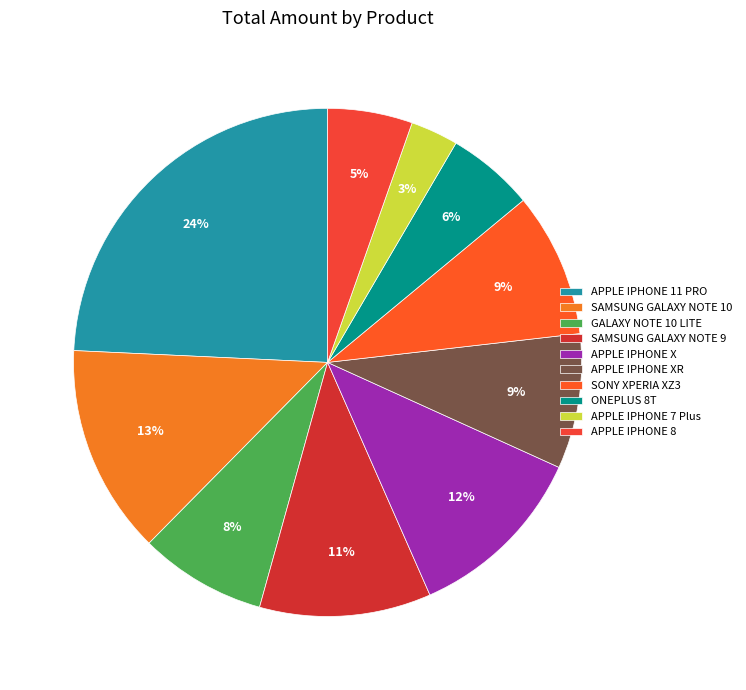

Does APPLE IPHONE 11 PRO represent more than half of the total?

No